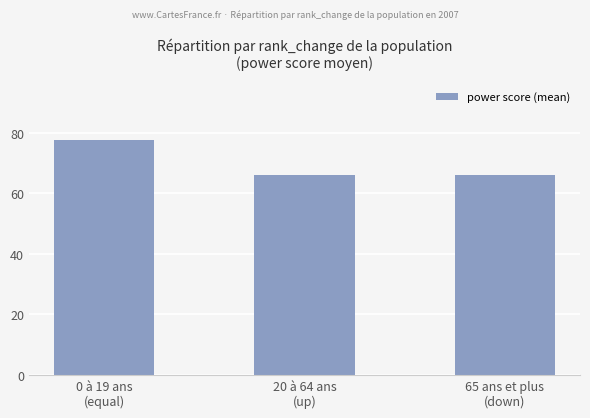

How many distinct data groups are displayed?

1